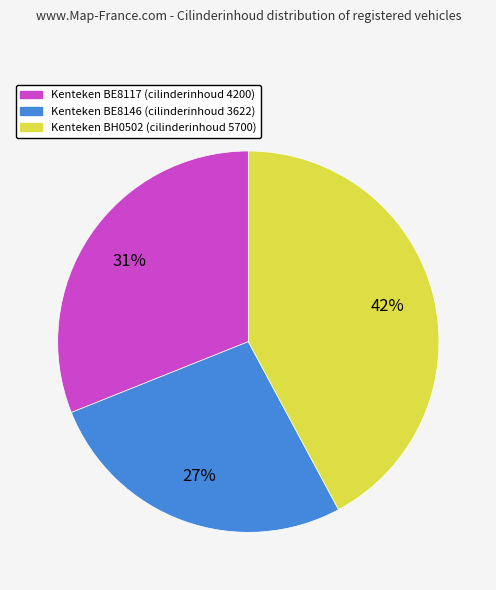

To the nearest percent, what is the average slice percentage?

33%